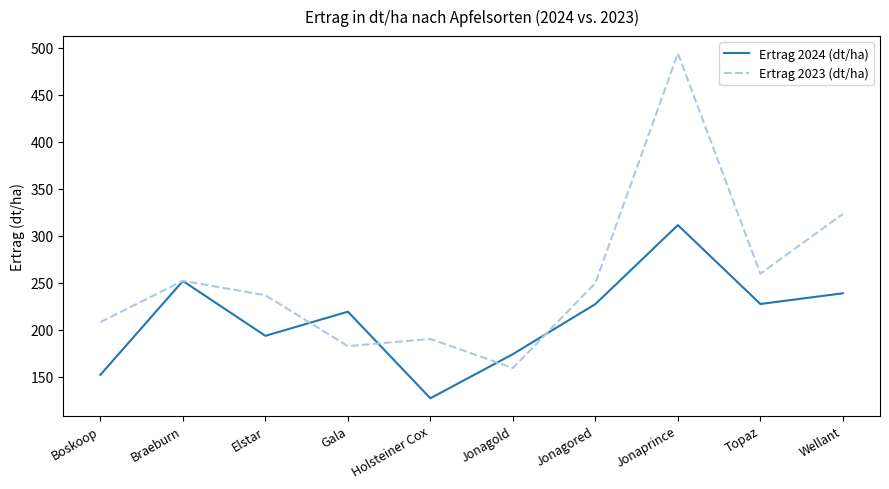

After their last crossing, which series has the higher values: Ertrag 2023 (dt/ha) or Ertrag 2024 (dt/ha)?

Ertrag 2023 (dt/ha)